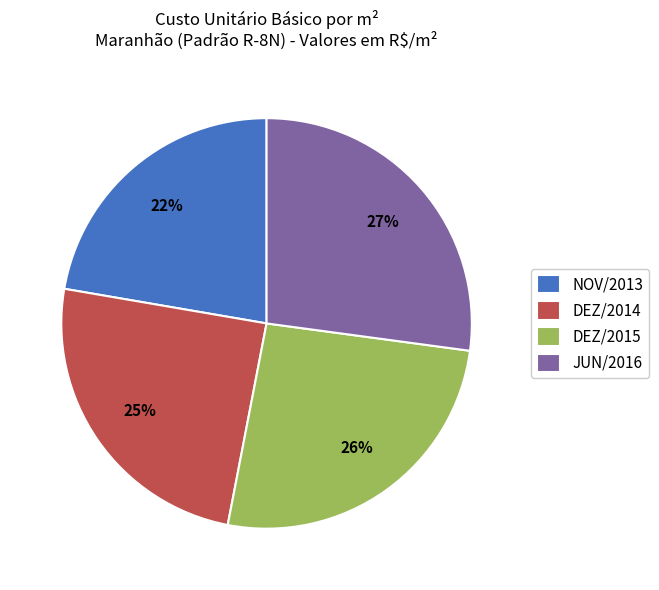

The JUN/2016 slice represents 27% of the pie. True or false?

True